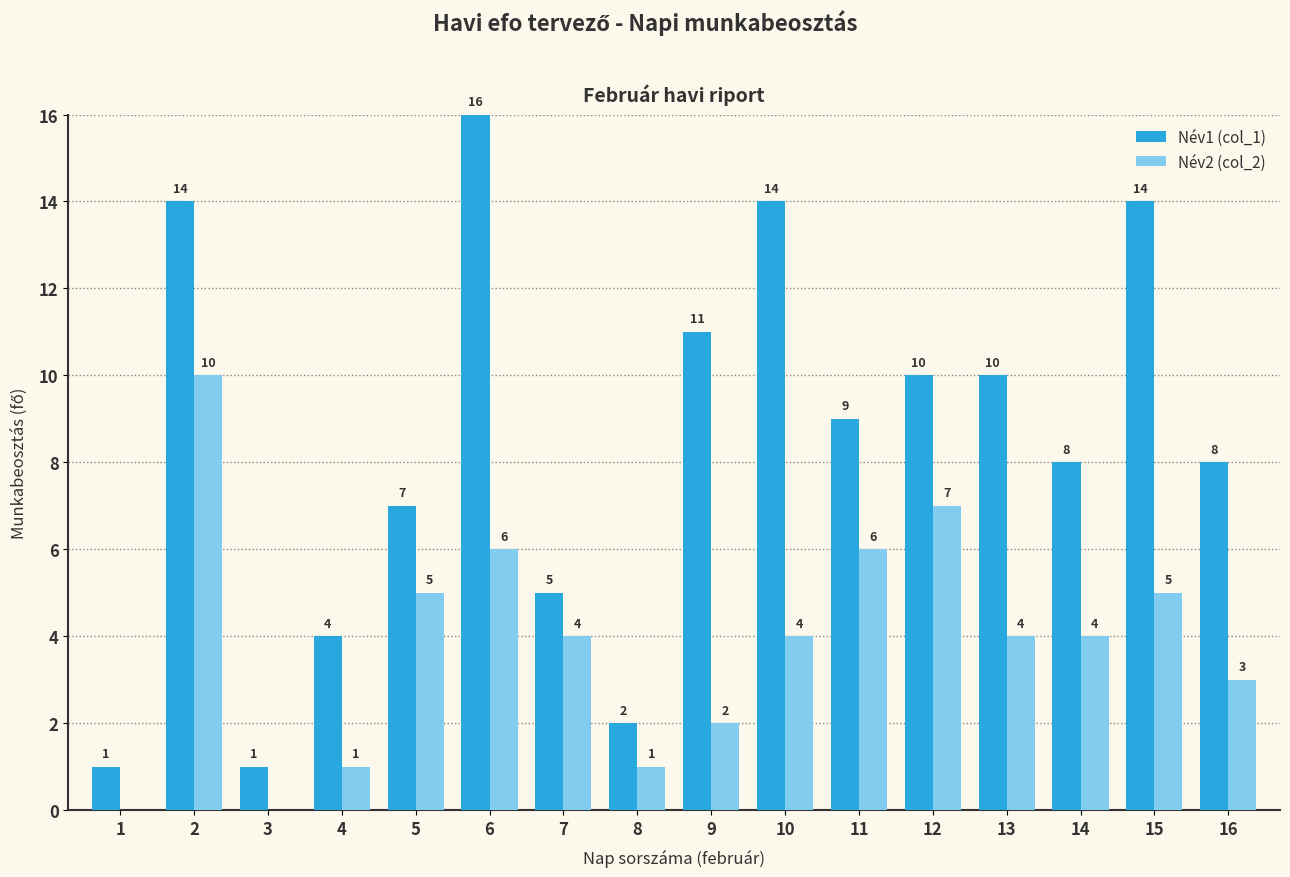

Are the bars grouped side by side (vs. stacked)?

Yes